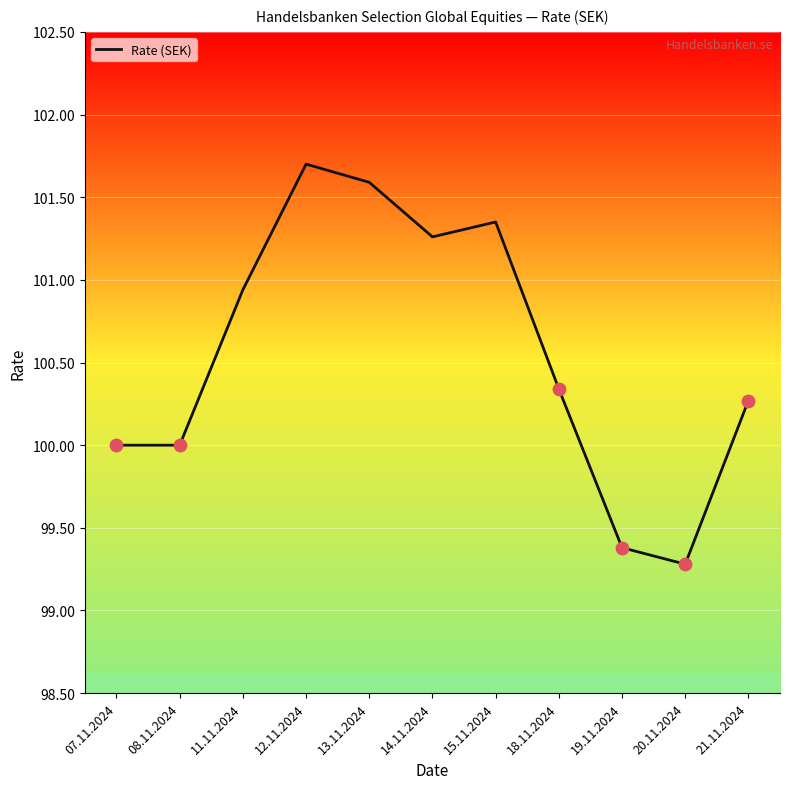

Which has a higher value, 18.11.2024 or 20.11.2024?

18.11.2024